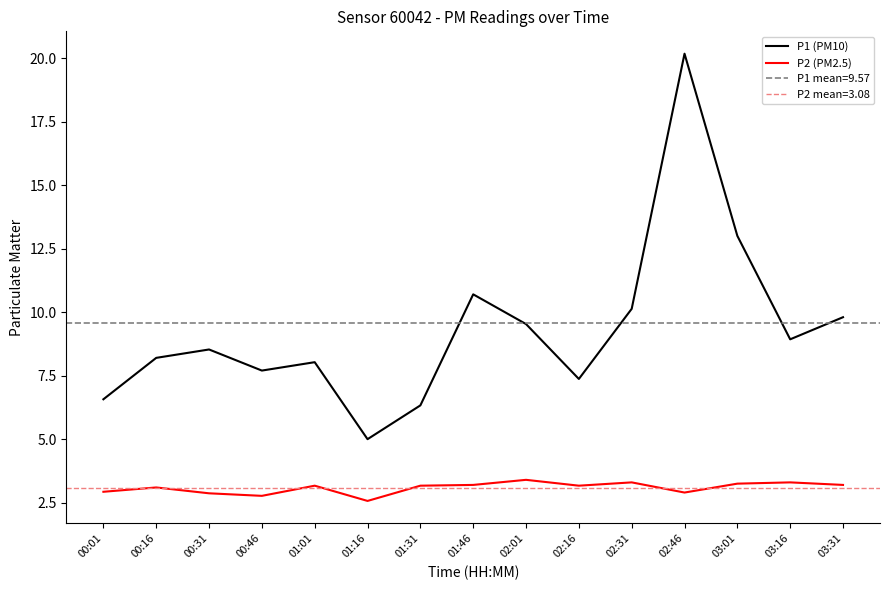

Is this an area chart (filled region under the line)?

No